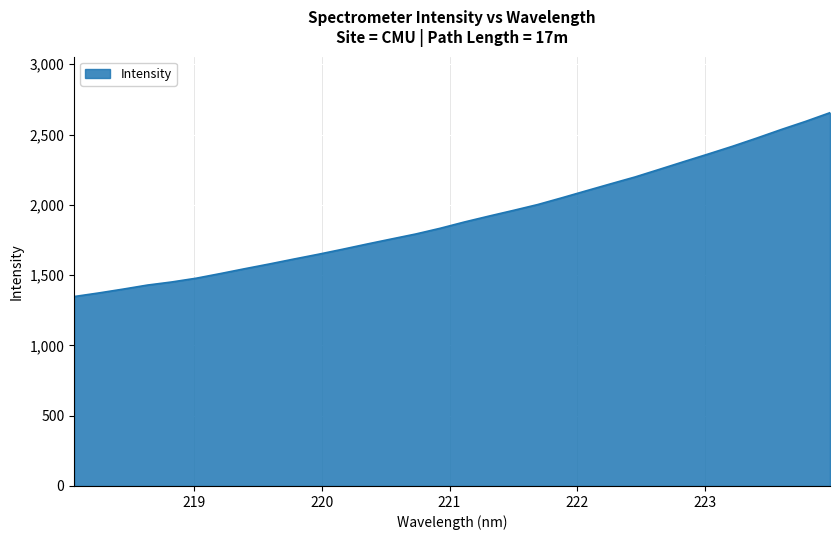

What is the maximum value shown in the chart?

2655.2